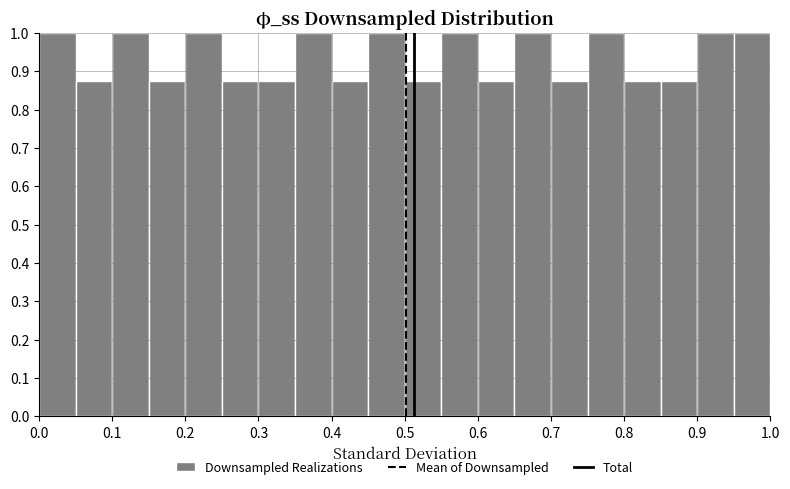

Reading left to right, list every bar in this chart as the range it spans on the x-axis followed by its height. The values are not printed on the chart, so give them approximately, as read against the axis.

0.00 to 0.05: 1.00
0.05 to 0.10: 0.88
0.10 to 0.15: 1.00
0.15 to 0.20: 0.88
0.20 to 0.25: 1.00
0.25 to 0.30: 0.88
0.30 to 0.35: 0.88
0.35 to 0.40: 1.00
0.40 to 0.45: 0.88
0.45 to 0.50: 1.00
0.50 to 0.55: 0.88
0.55 to 0.60: 1.00
0.60 to 0.65: 0.88
0.65 to 0.70: 1.00
0.70 to 0.75: 0.88
0.75 to 0.80: 1.00
0.80 to 0.85: 0.88
0.85 to 0.90: 0.88
0.90 to 0.95: 1.00
0.95 to 1.00: 1.00